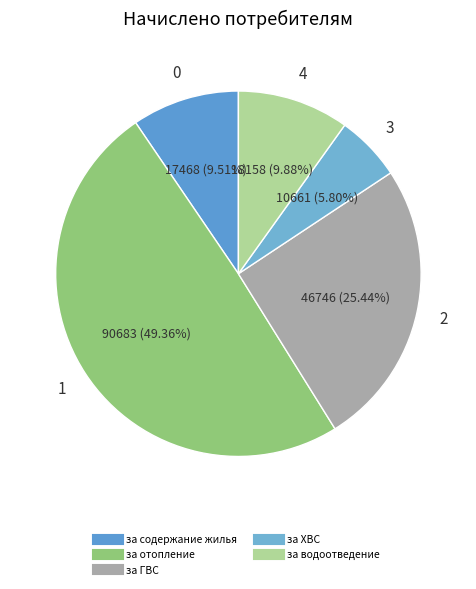

Count the number of slices in the pie.

5